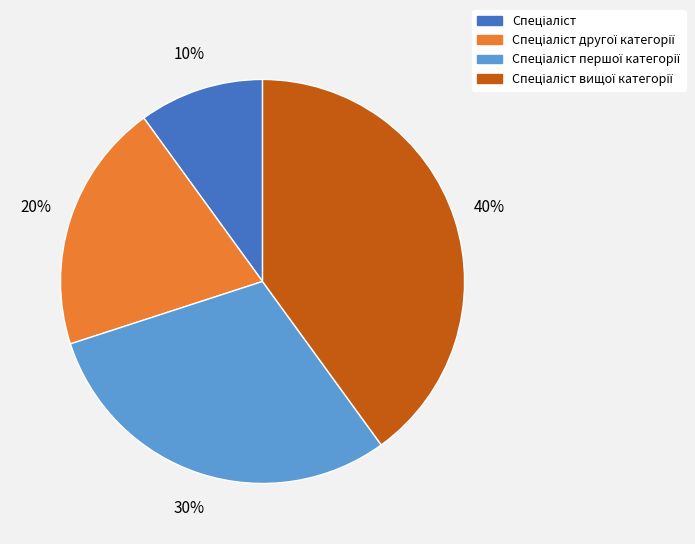

To the nearest percent, what is the average slice percentage?

25%